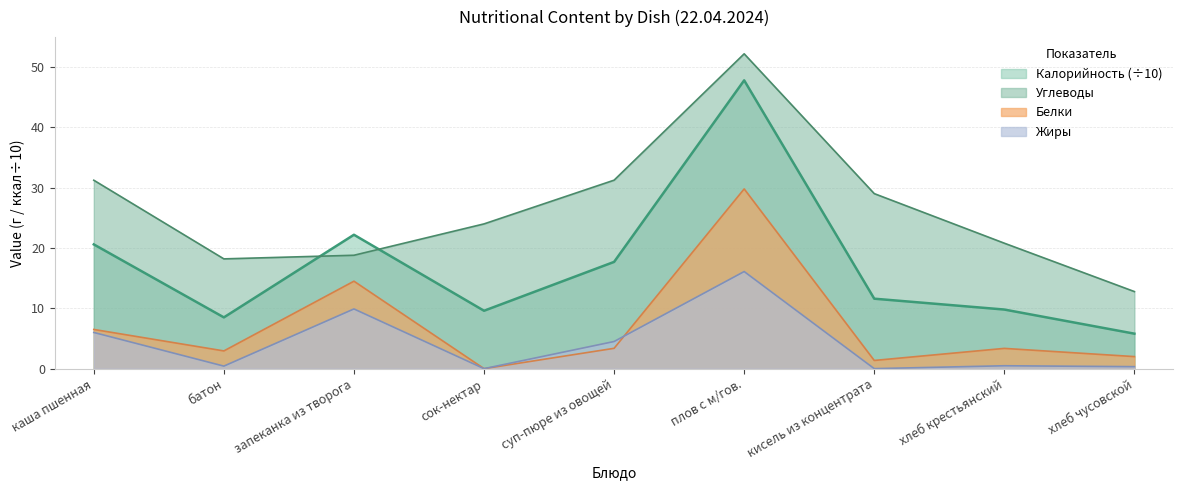

Which series changed the most between плов с м/гов. and хлеб чусовской?

Калорийность (÷10)